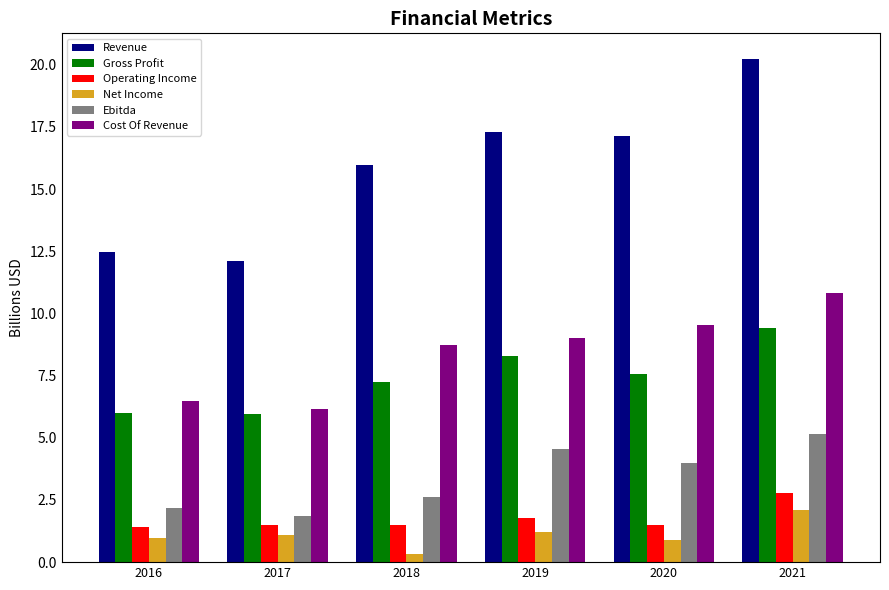

What is the difference between the maximum and second lowest values in the Operating Income series?

1.3